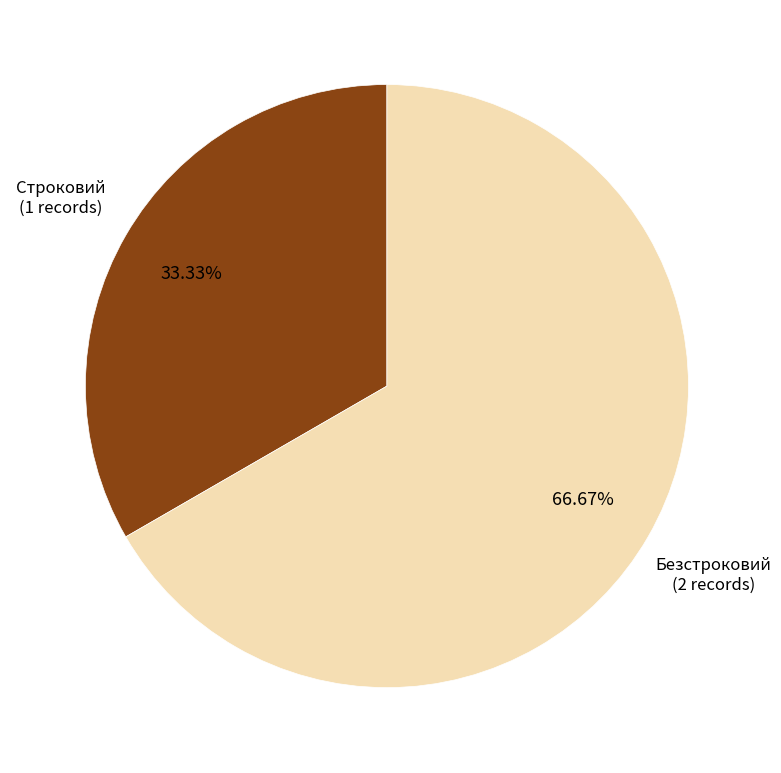

Is there any slice that represents more than half of the pie?

Yes